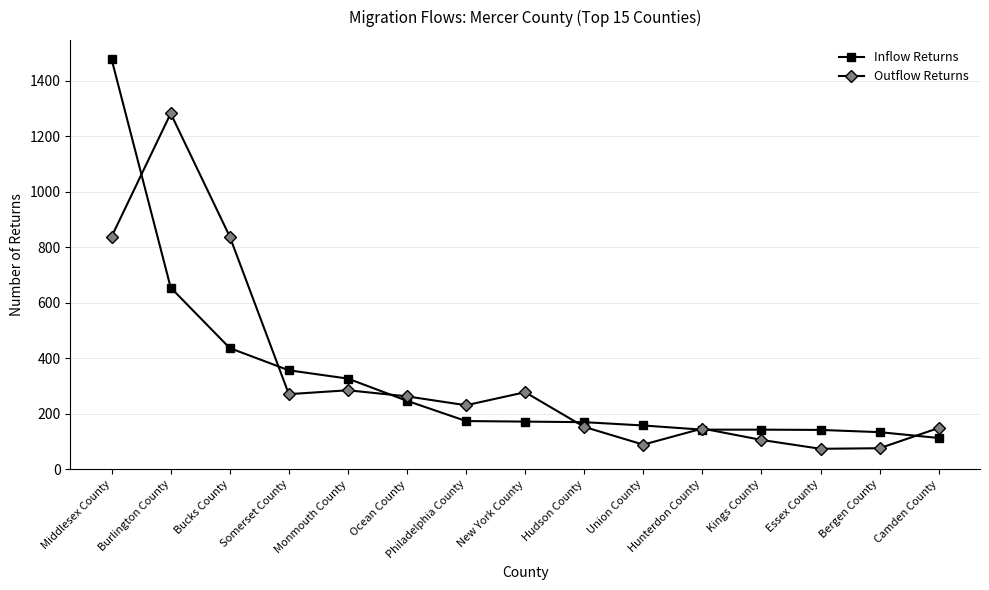

The Inflow Returns series shows 134 at Bergen County. True or false?

True